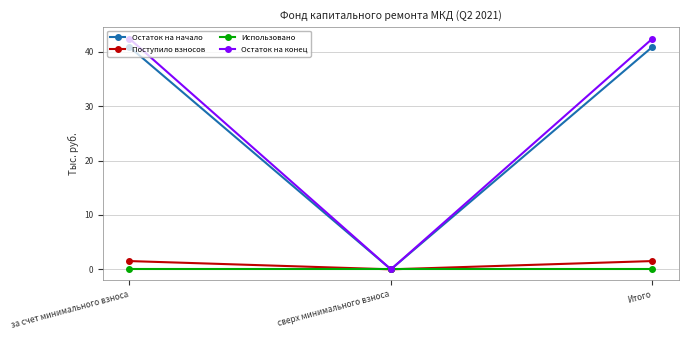

True or false: Остаток на конец has a value of 29.0 at сверх минимального взноса.

False